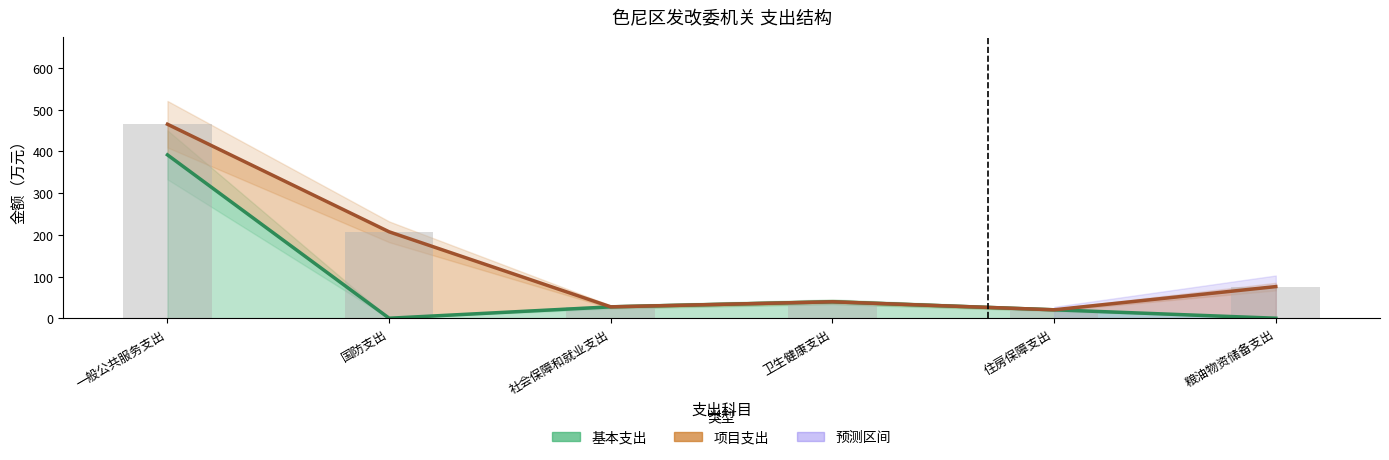

Which category has the highest value across all series?

一般公共服务支出